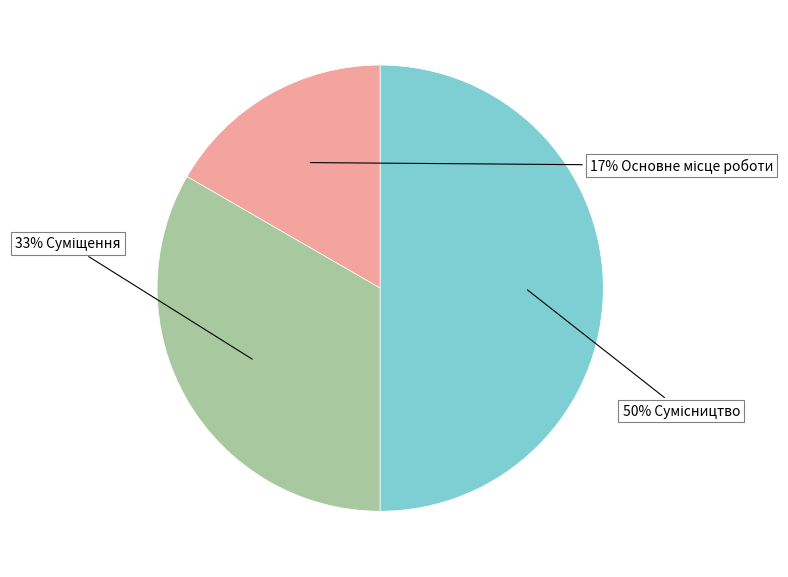

To the nearest percent, what is the average slice percentage?

33%